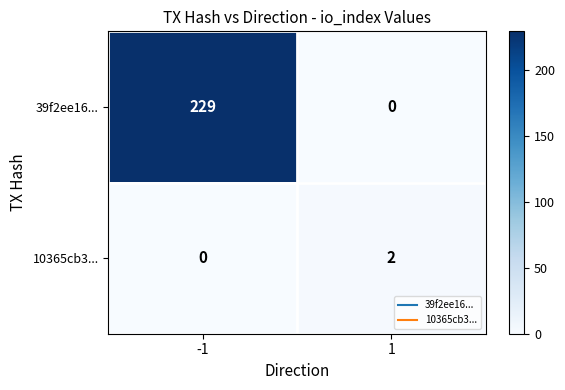

At which category is the sum across all series the highest?

-1